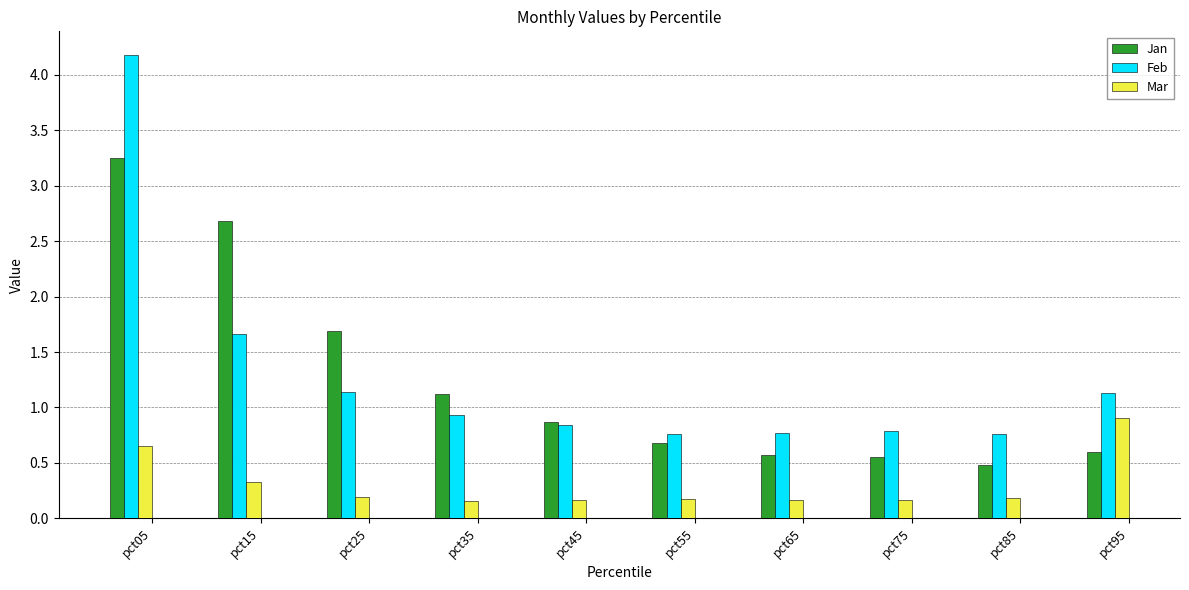

The Mar series shows 1.1 at pct05. True or false?

False